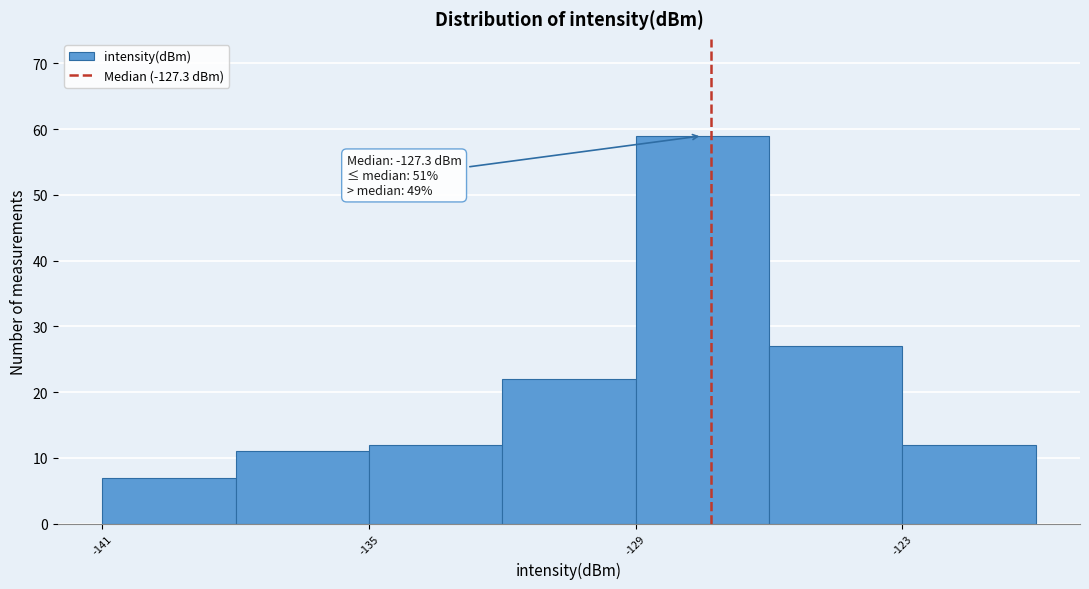

Read against the x-axis, roughly where is the centre of the tallest bar?

-127